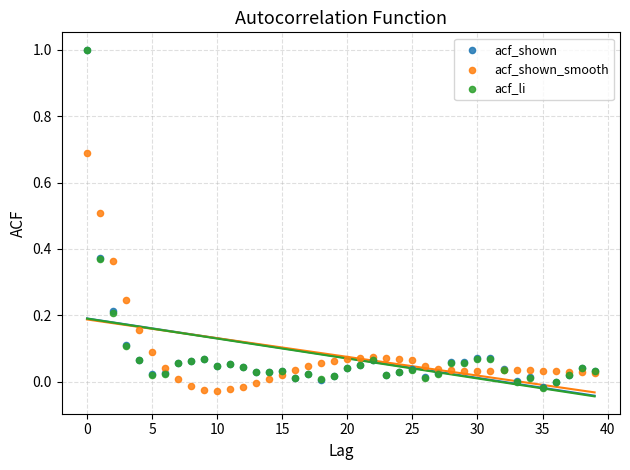

What are all the series names shown in the legend?

acf_shown, acf_shown_smooth, acf_li